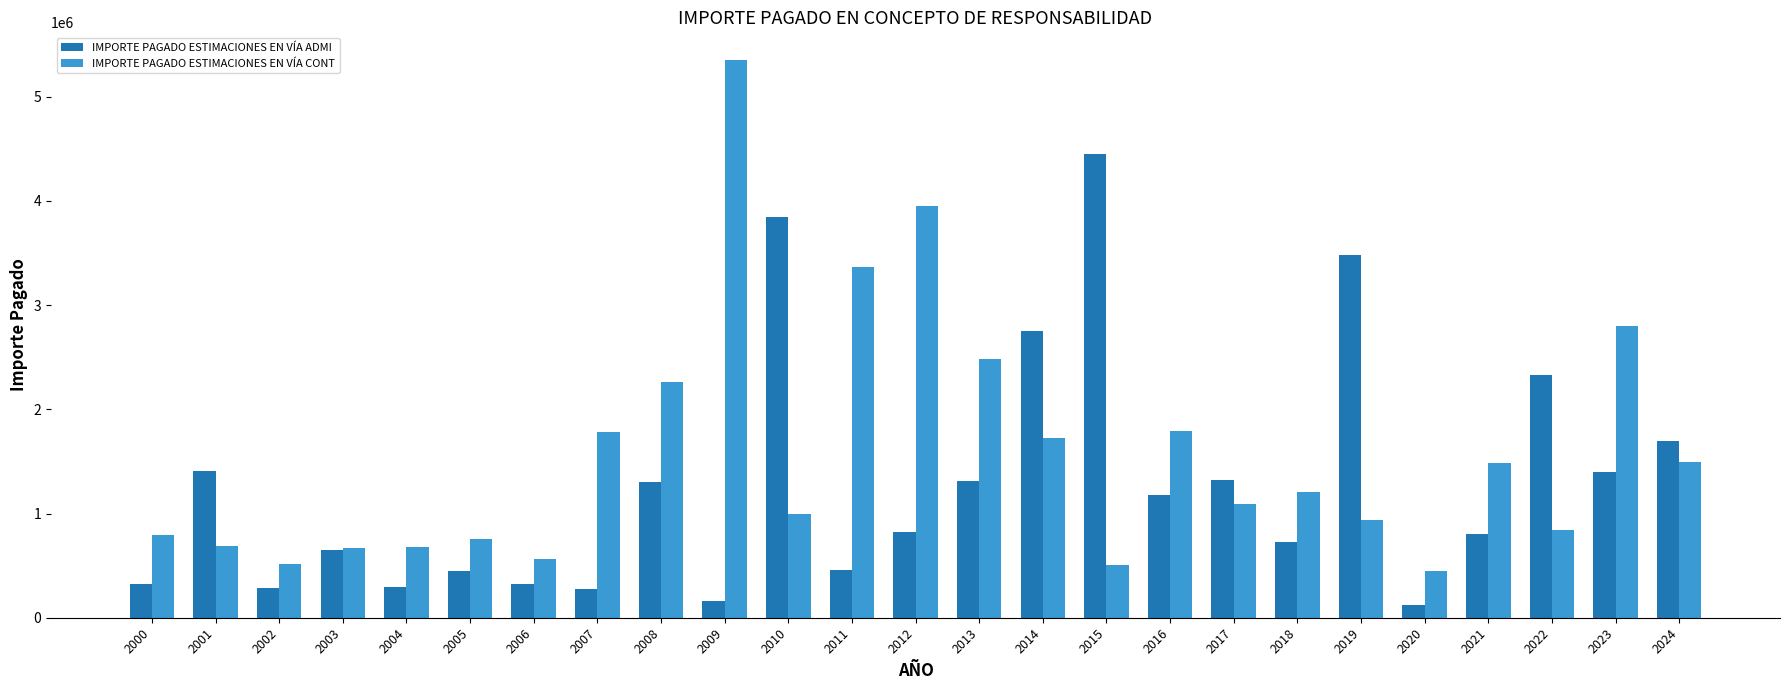

True or false: IMPORTE PAGADO ESTIMACIONES EN VÍA CONT has a value of 694607.2 at 2002.

False